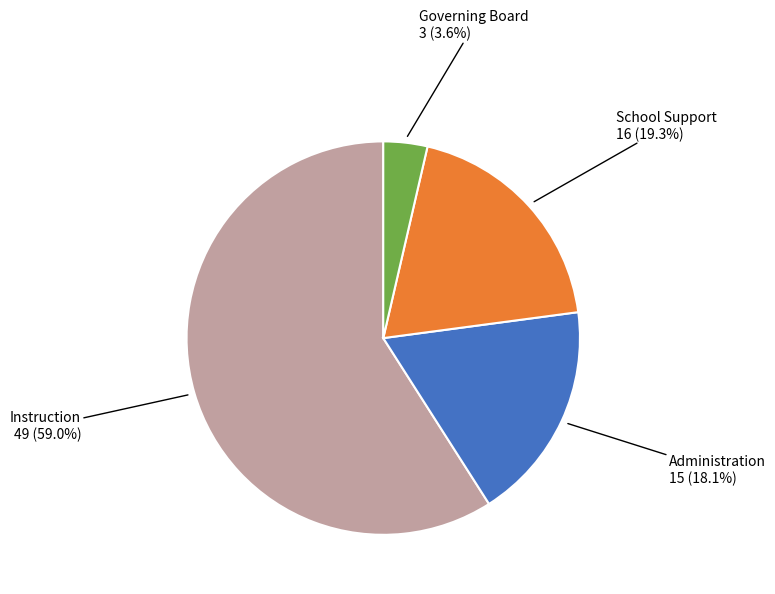

Is there any slice that represents more than half of the pie?

Yes